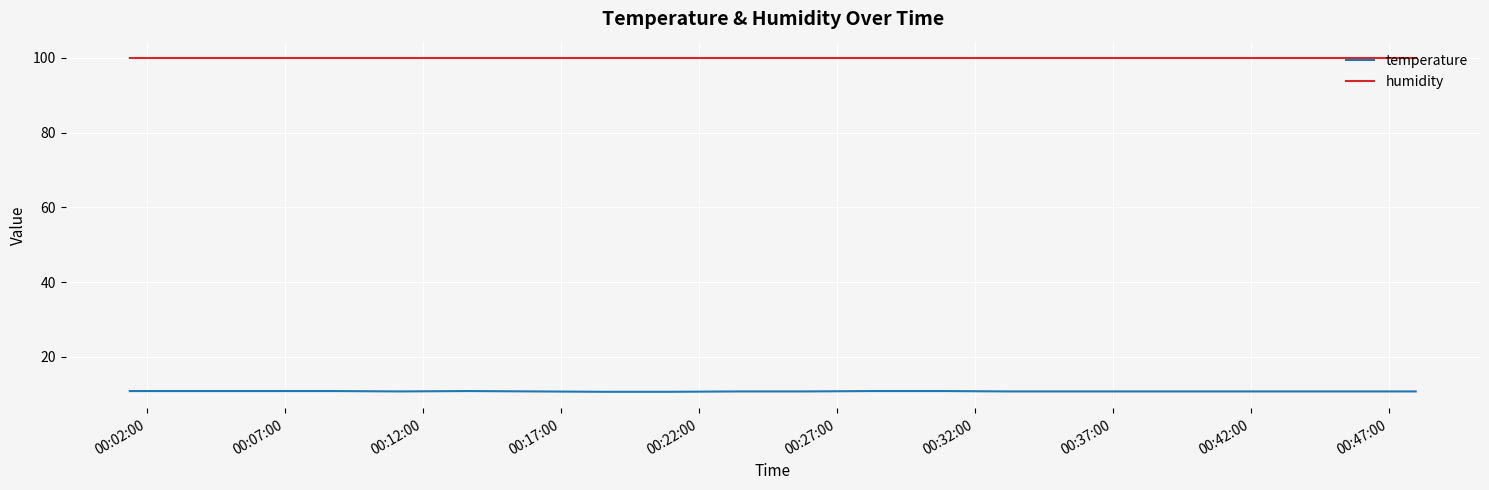

How many lines are shown in the chart?

2